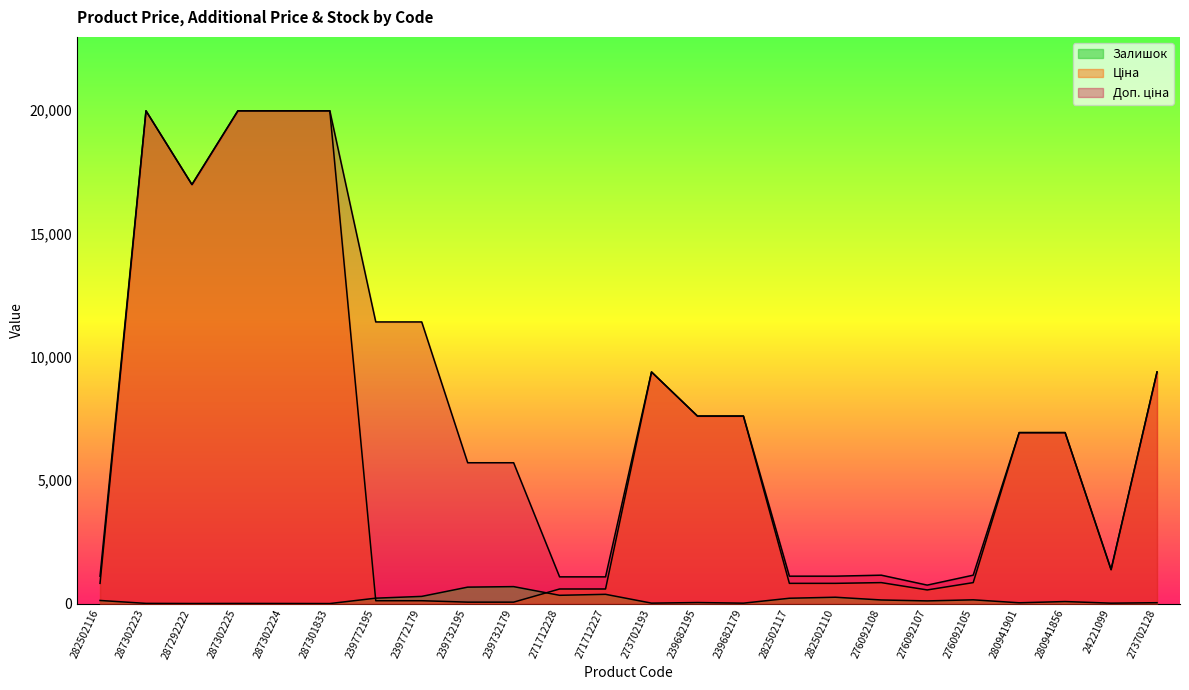

What is the average value of the Ціна series?

6343.6